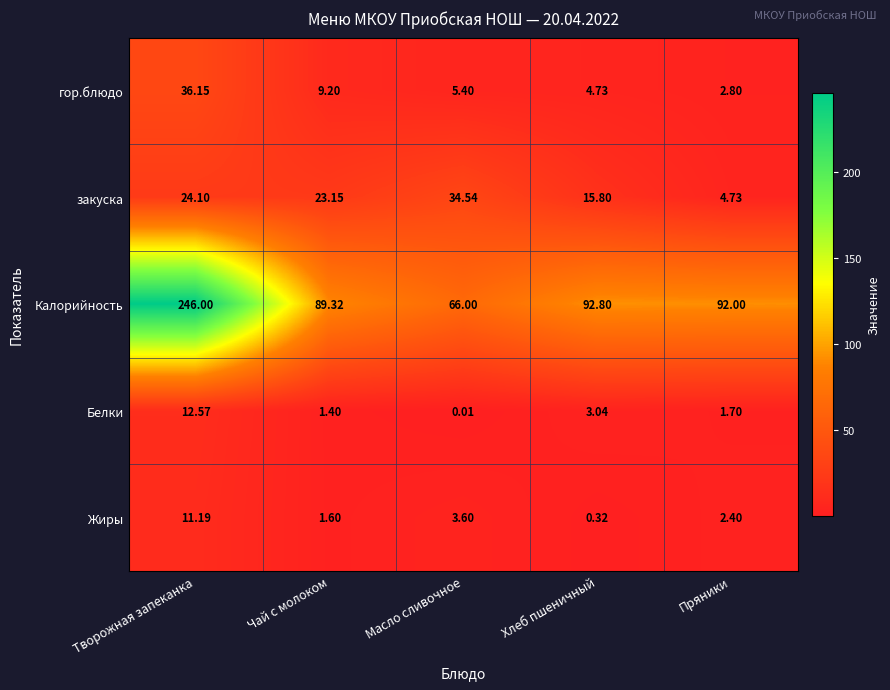

At which category is the sum across all series the highest?

Творожная запеканка